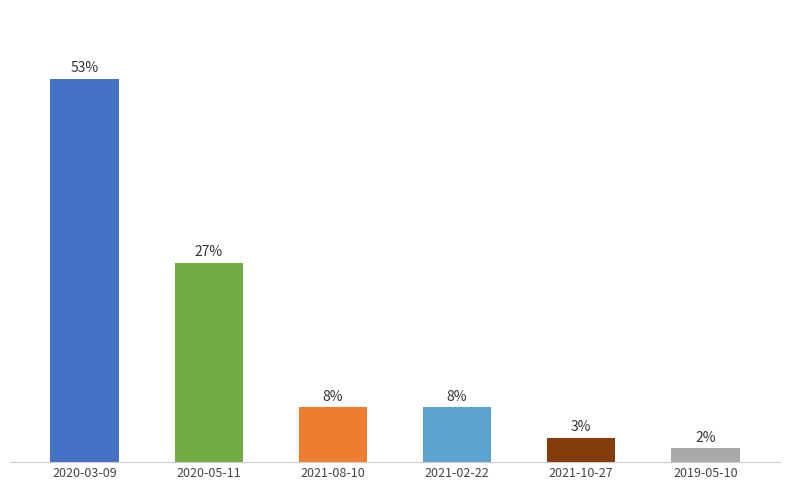

What is the value of the 1st bar from the left?

52.5